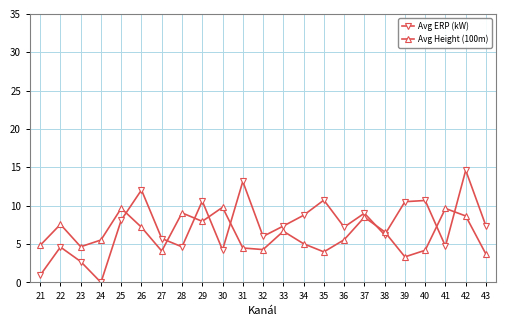

Where do Avg ERP (kW) and Avg Height (100m) first cross each other?

25 and 26